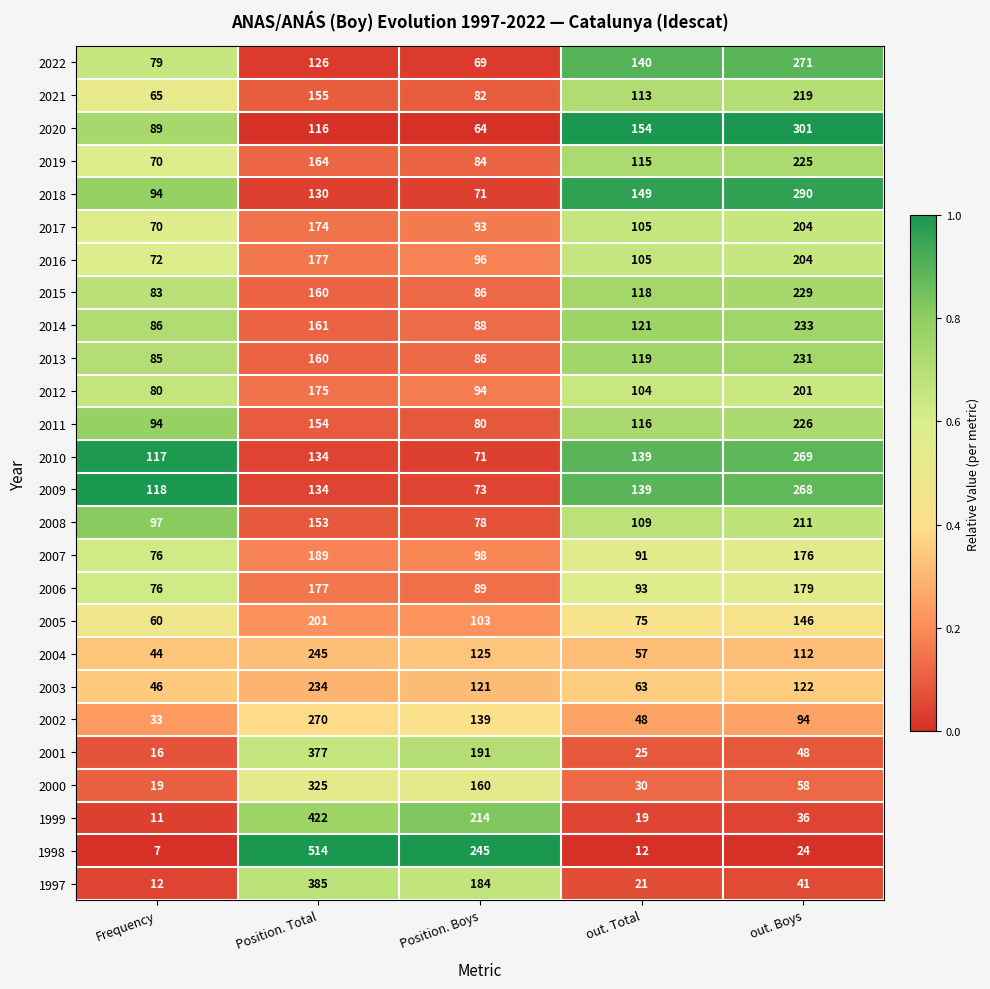

The value of 1997 at Position. Total is 385. True or false?

True